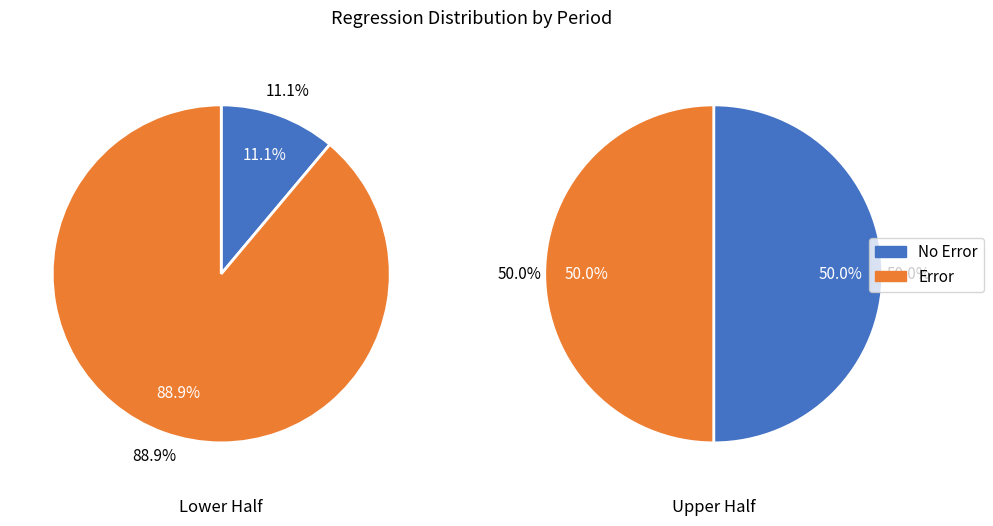

How many segments does this pie chart have?

2